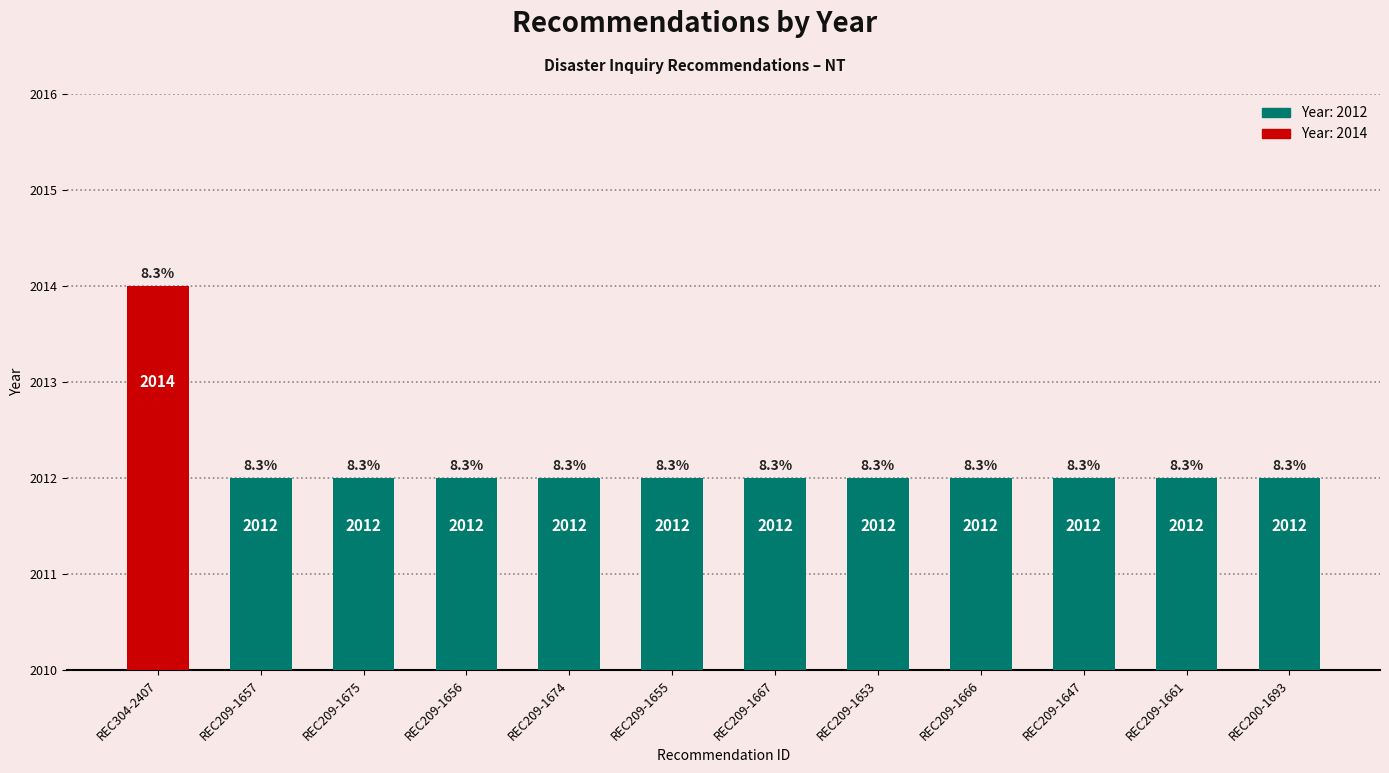

Reading left to right, transcribe all the data shown in this chart.

REC304-2407=2014	REC209-1657=2012	REC209-1675=2012	REC209-1656=2012	REC209-1674=2012	REC209-1655=2012	REC209-1667=2012	REC209-1653=2012	REC209-1666=2012	REC209-1647=2012	REC209-1661=2012	REC200-1693=2012